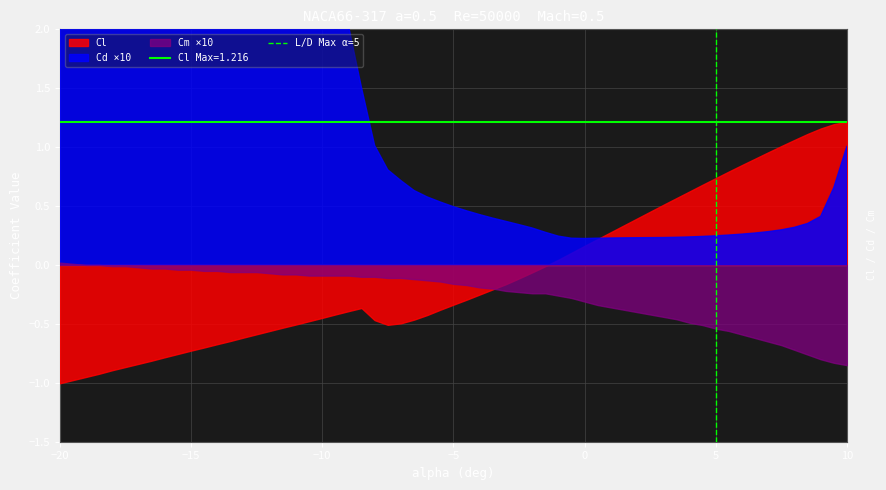

True or false: the data shows 0 at 5.

True